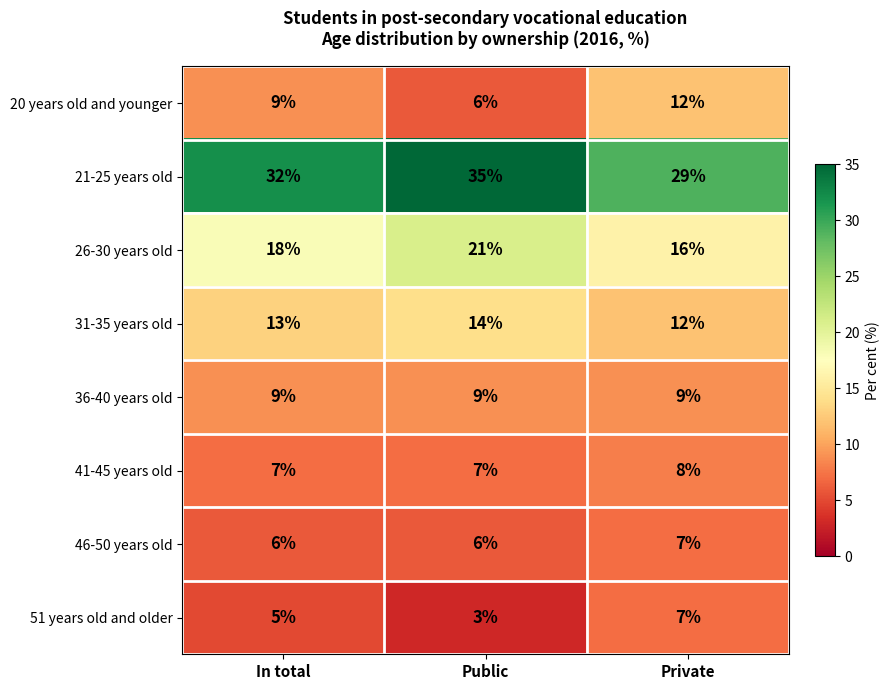

What is the difference between the highest and lowest values at In total?

27